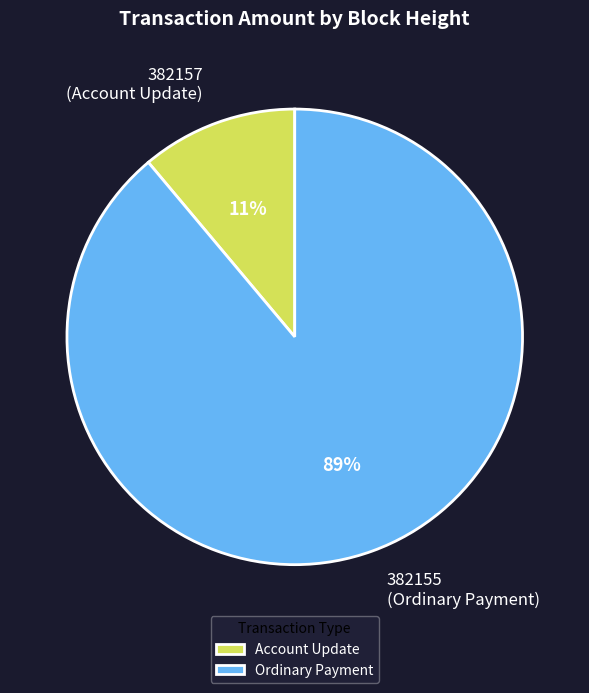

Is the sum of Ordinary Payment and Account Update greater than half?

Yes